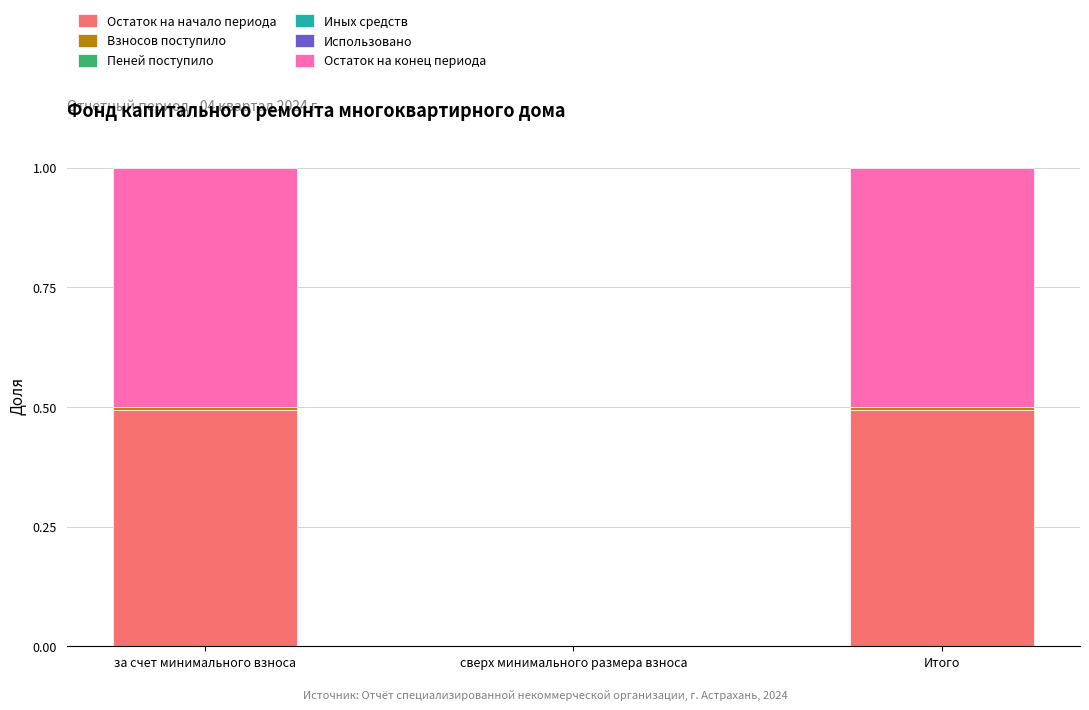

Which series has the widest spread of values?

Остаток на конец периода